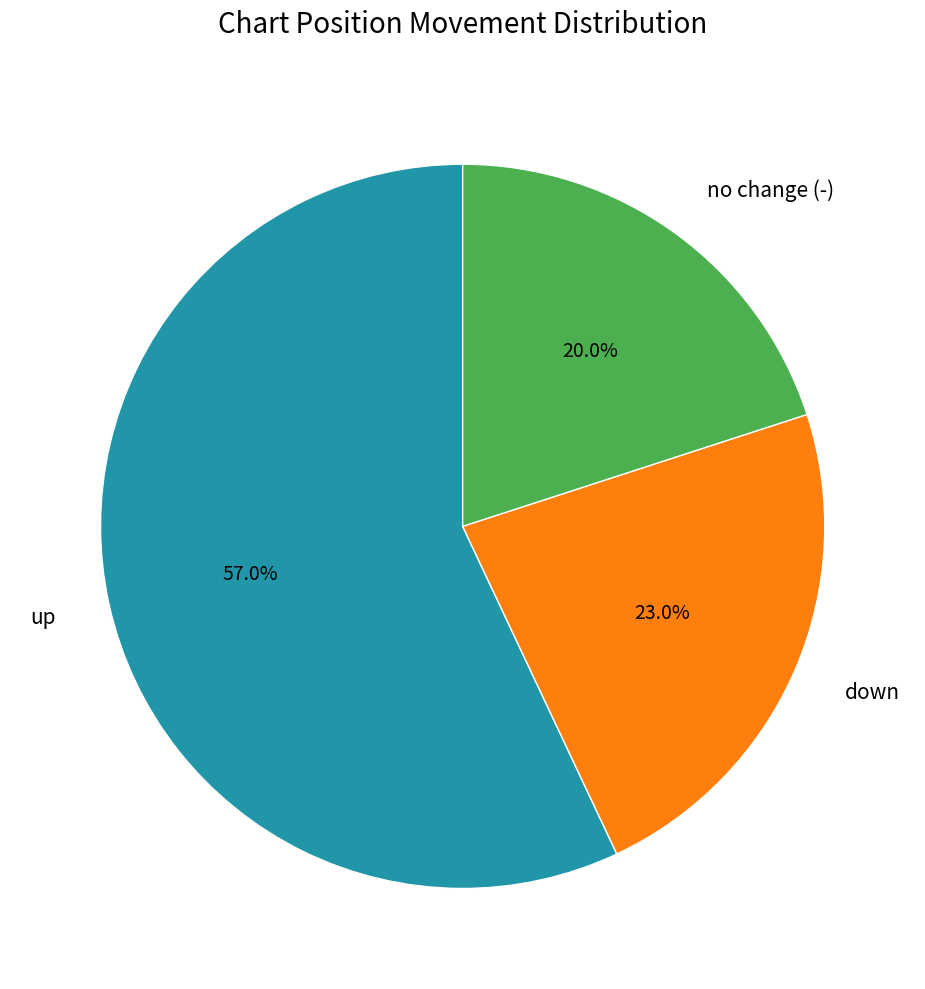

Is there a majority slice in this chart?

Yes